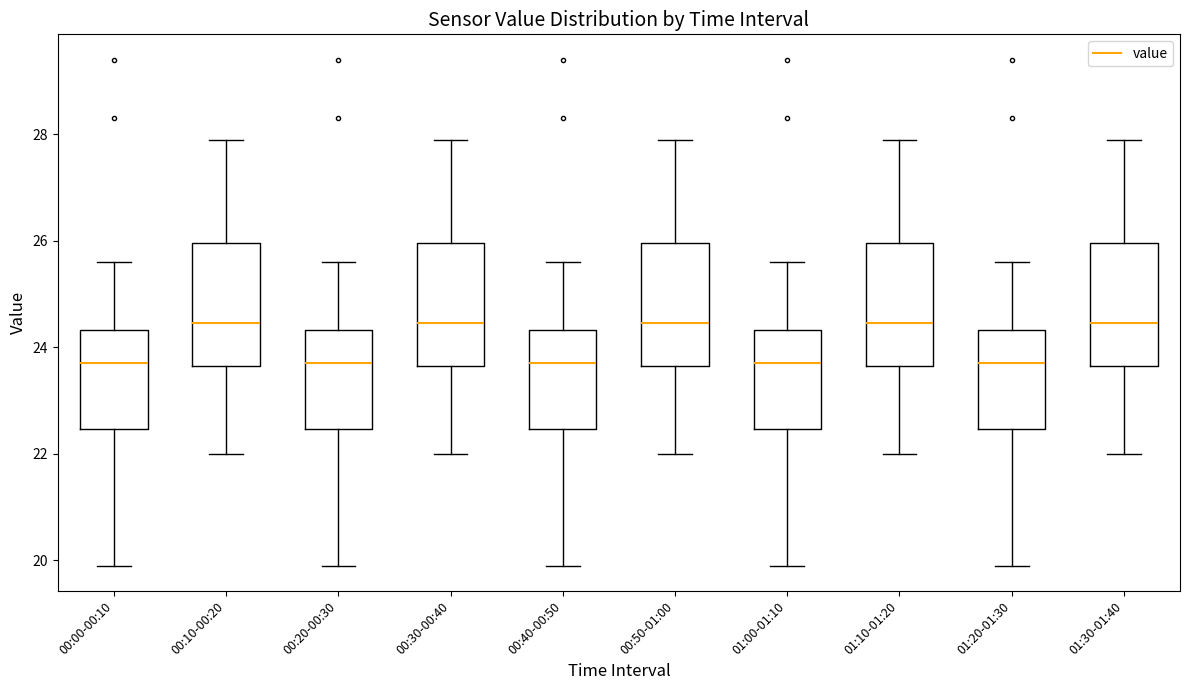

Reading left to right, transcribe this box plot: for each box, give where its median line is, the range the box spans, and where its two whiskers end, as read against the y-axis. The values are not printed on the chart, so give them approximately, as read against the axis.

00:00-00:10: median 23.8, box 22.4 to 24.4, whiskers 20.0 to 25.6
00:10-00:20: median 24.4, box 23.6 to 26.0, whiskers 22.0 to 28.0
00:20-00:30: median 23.8, box 22.4 to 24.4, whiskers 20.0 to 25.6
00:30-00:40: median 24.4, box 23.6 to 26.0, whiskers 22.0 to 28.0
00:40-00:50: median 23.8, box 22.4 to 24.4, whiskers 20.0 to 25.6
00:50-01:00: median 24.4, box 23.6 to 26.0, whiskers 22.0 to 28.0
01:00-01:10: median 23.8, box 22.4 to 24.4, whiskers 20.0 to 25.6
01:10-01:20: median 24.4, box 23.6 to 26.0, whiskers 22.0 to 28.0
01:20-01:30: median 23.8, box 22.4 to 24.4, whiskers 20.0 to 25.6
01:30-01:40: median 24.4, box 23.6 to 26.0, whiskers 22.0 to 28.0